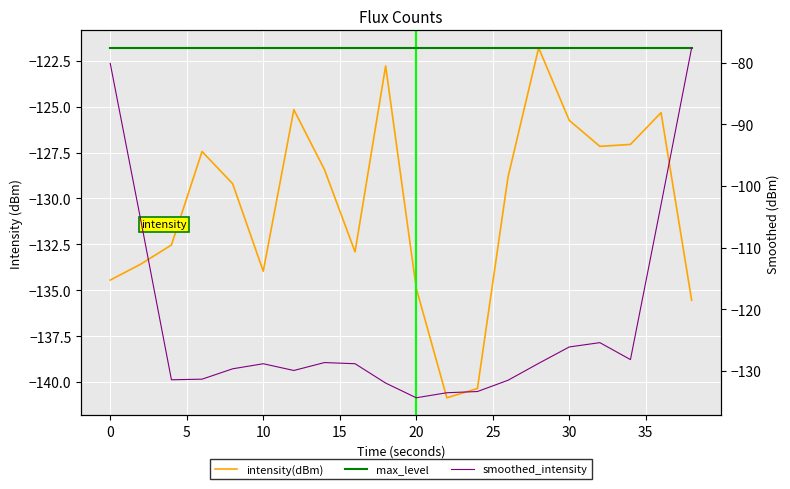

True or false: max_level and intensity(dBm) intersect in this chart.

False